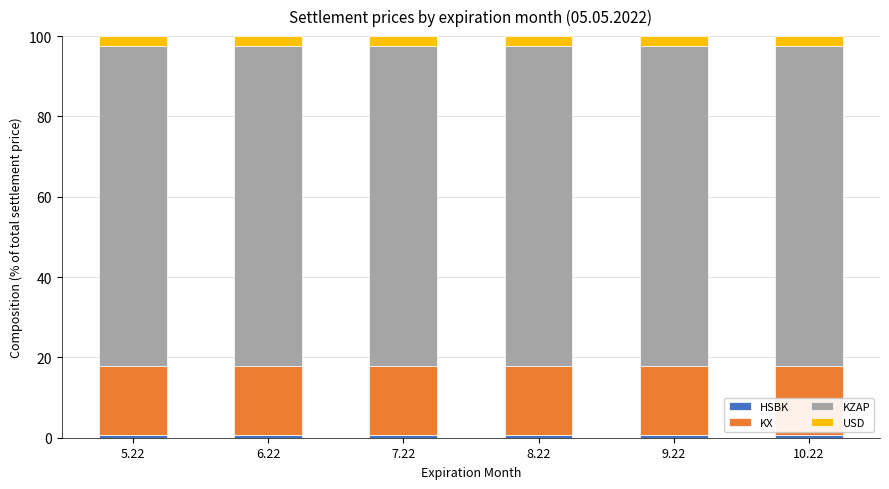

Between 5.22 and 10.22, which is larger?

10.22